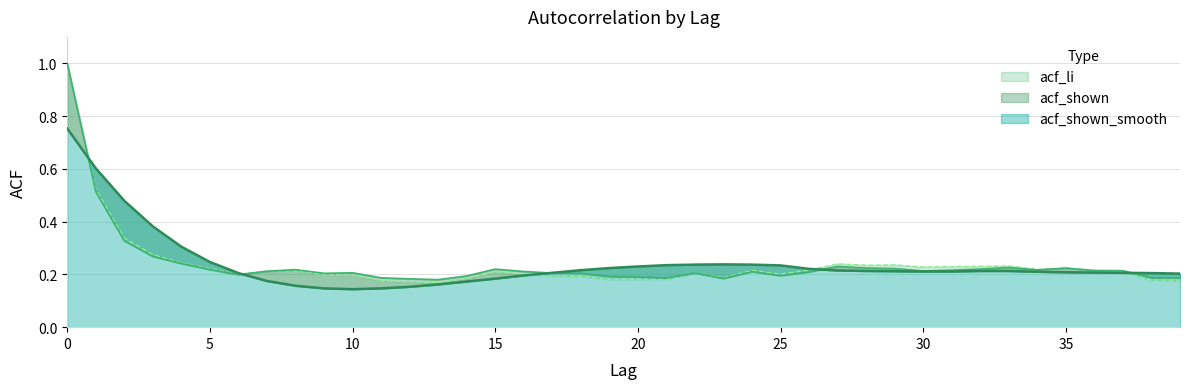

What is the average value of the acf_shown series?

0.2